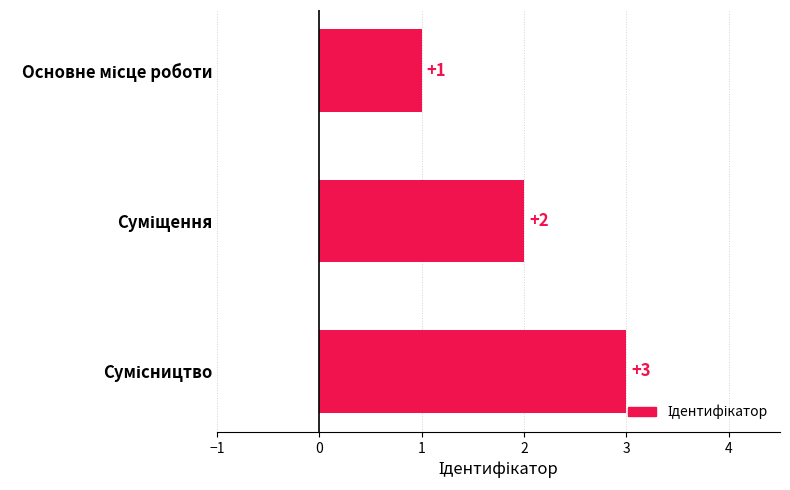

What is the sum of all values?

6